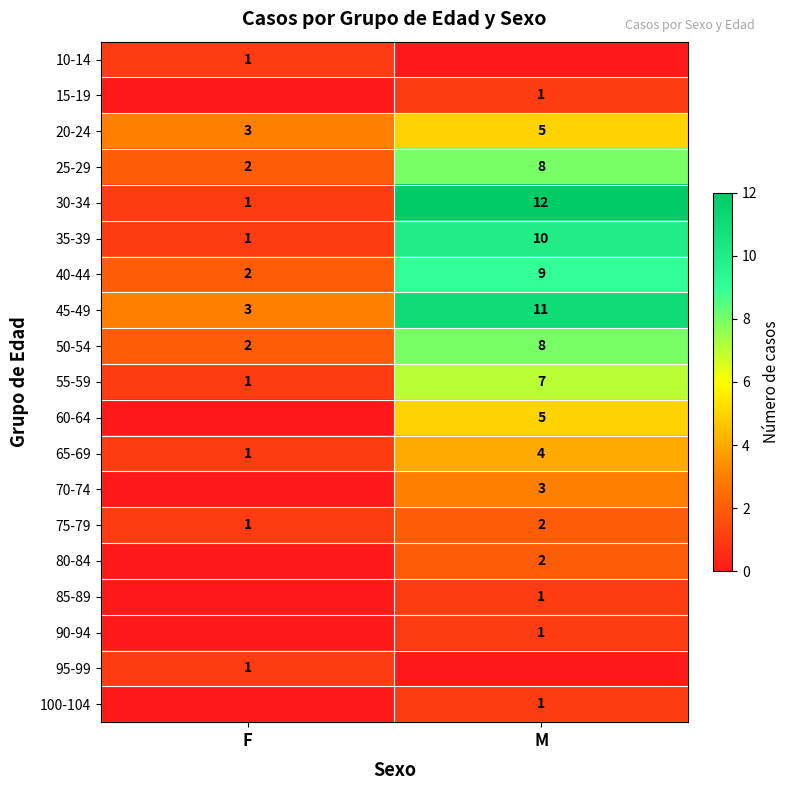

At which category does the chart reach its peak across all series?

M